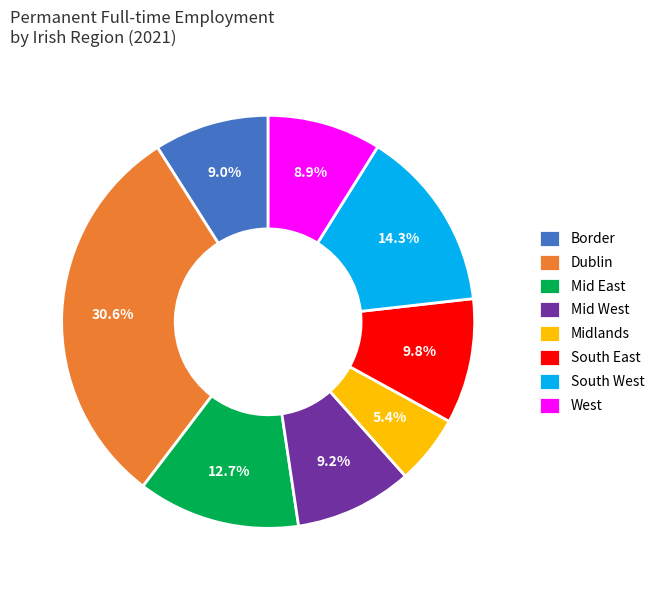

Does Mid East represent more than half of the total?

No